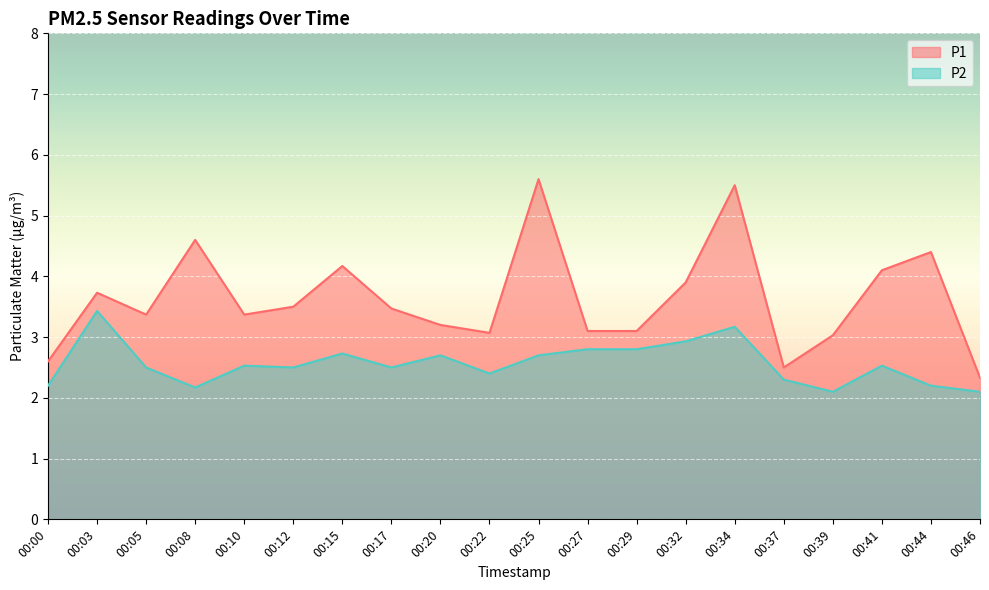

Is the value of P2 at 00:17 greater than the value of P1 at 00:15?

No